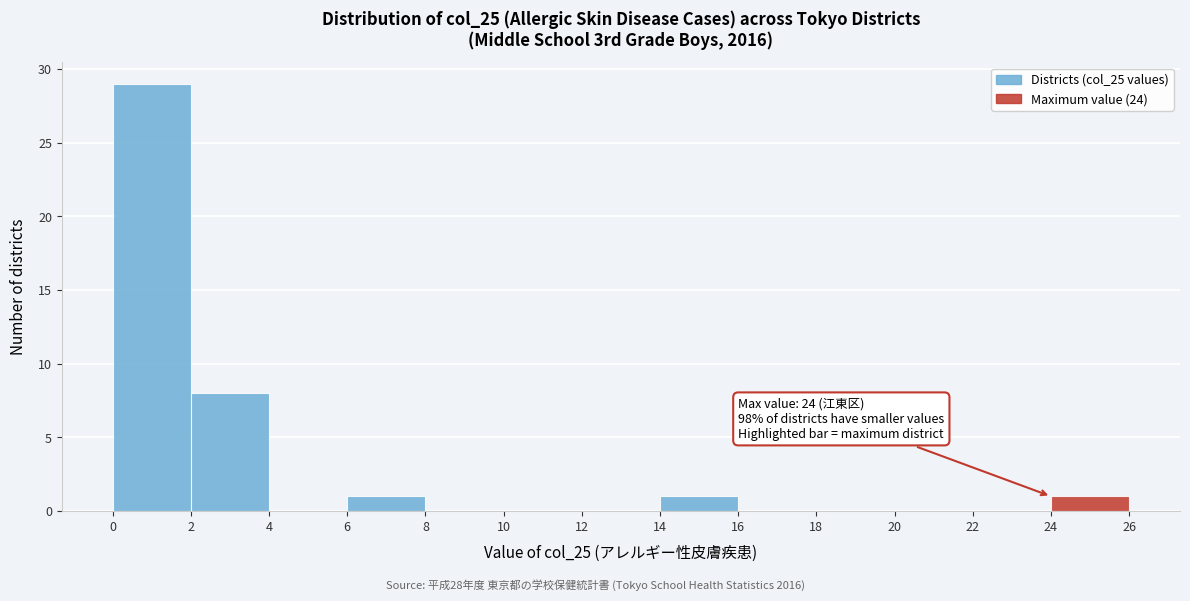

Which range on the x-axis has the tallest bar?

0 to 2